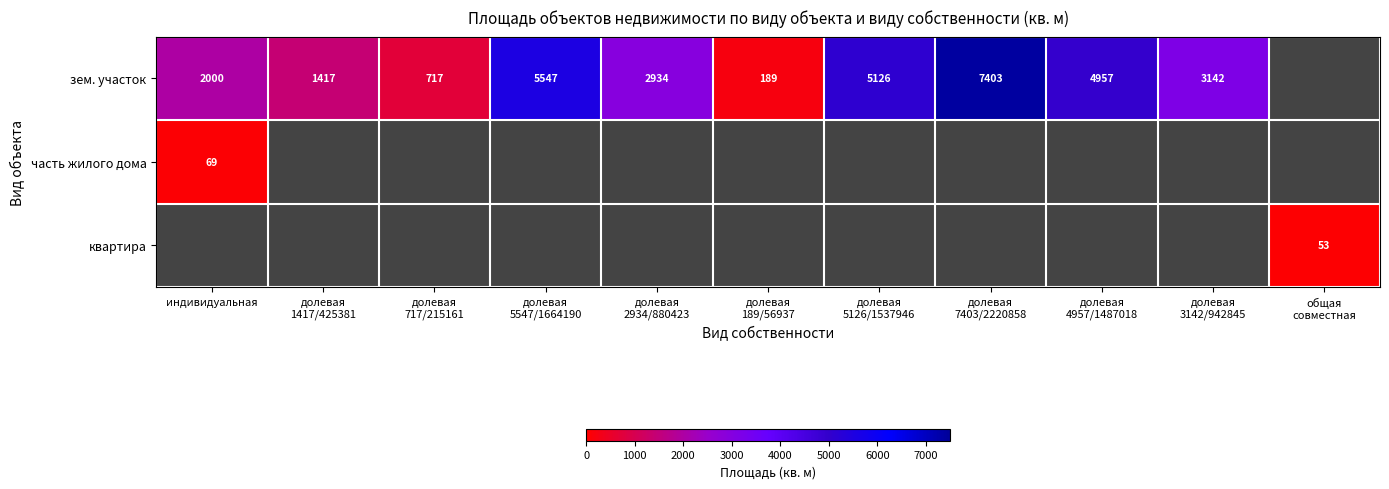

The зем. участок series shows 3343 at индивидуальная. True or false?

False